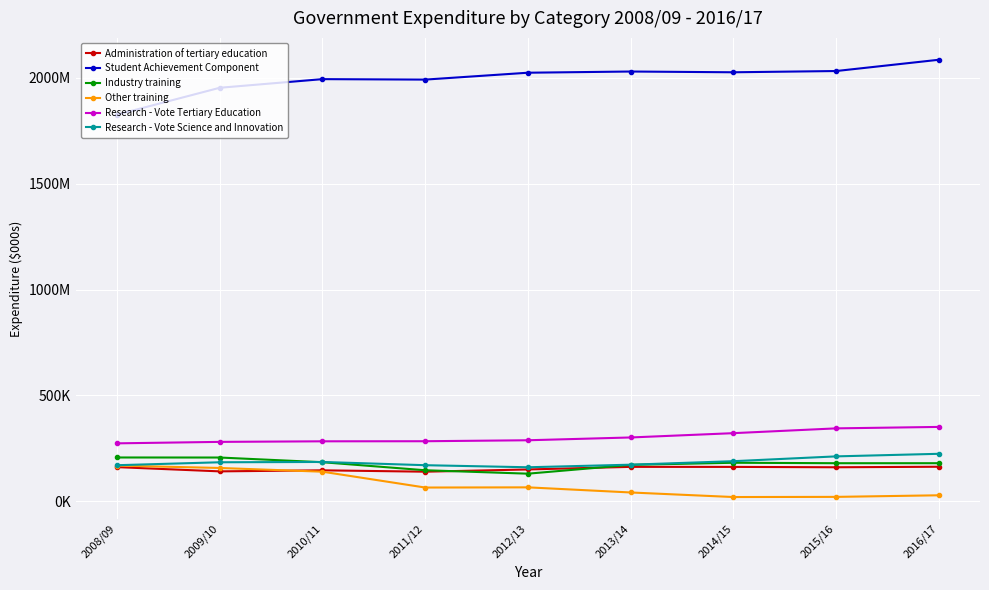

What value does the Student Achievement Component series have at 2014/15?

2026064.0